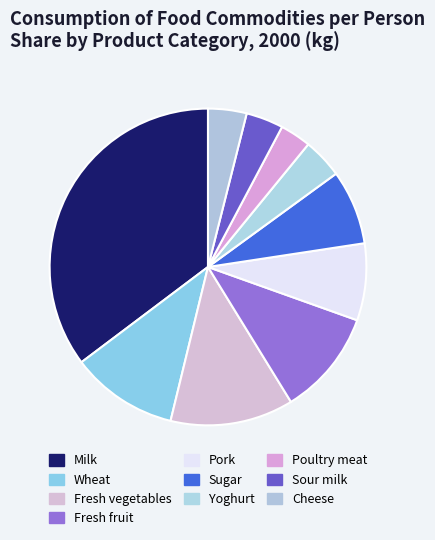

Is it true that Fresh fruit is 17% of the pie?

False